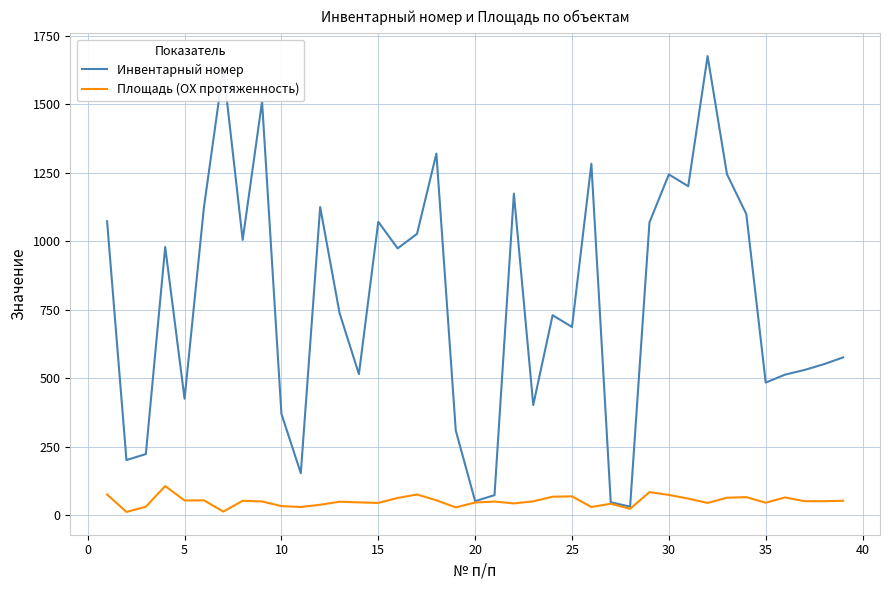

In Инвентарный номер, how many points are higher than both neighbors (excluding endpoints)?

11